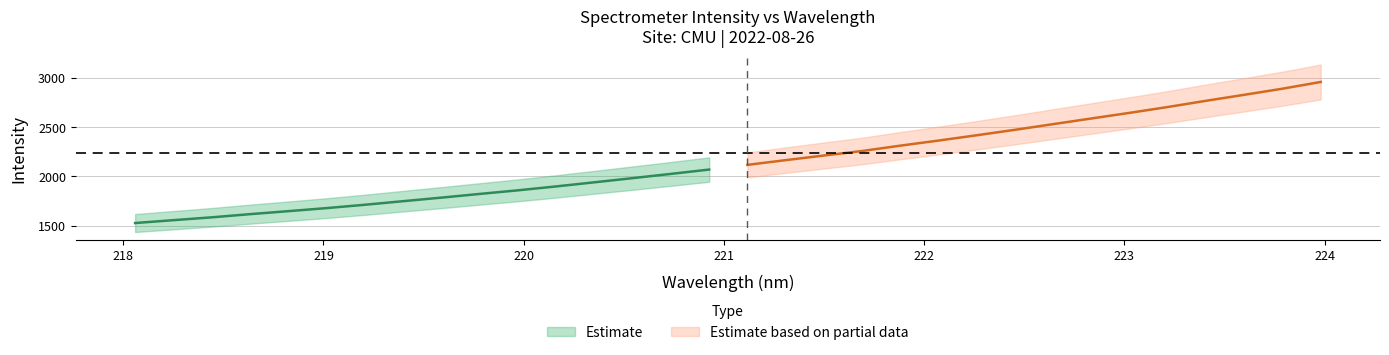

True or false: wavelength and intensity intersect in this chart.

False